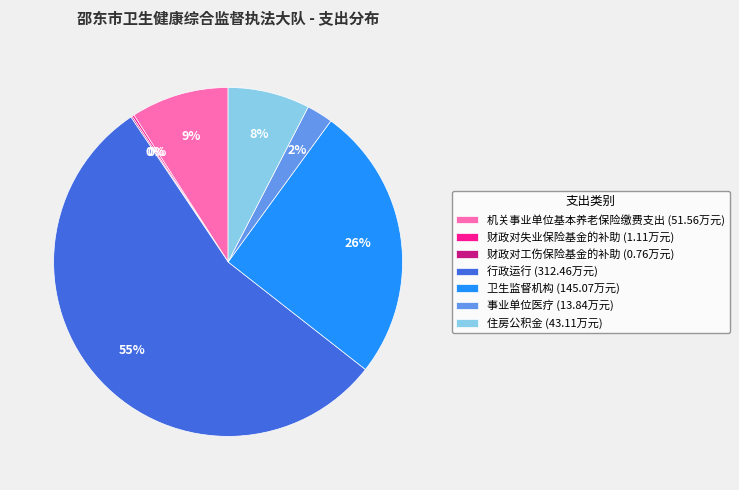

True or false: 机关事业单位基本养老保险缴费支出 (51.56万元) accounts for 3% of the total.

False